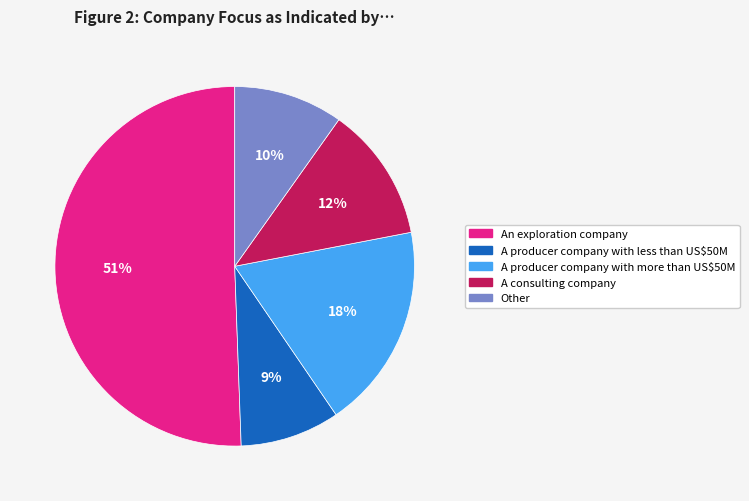

Between An exploration company and A consulting company, which is larger?

An exploration company